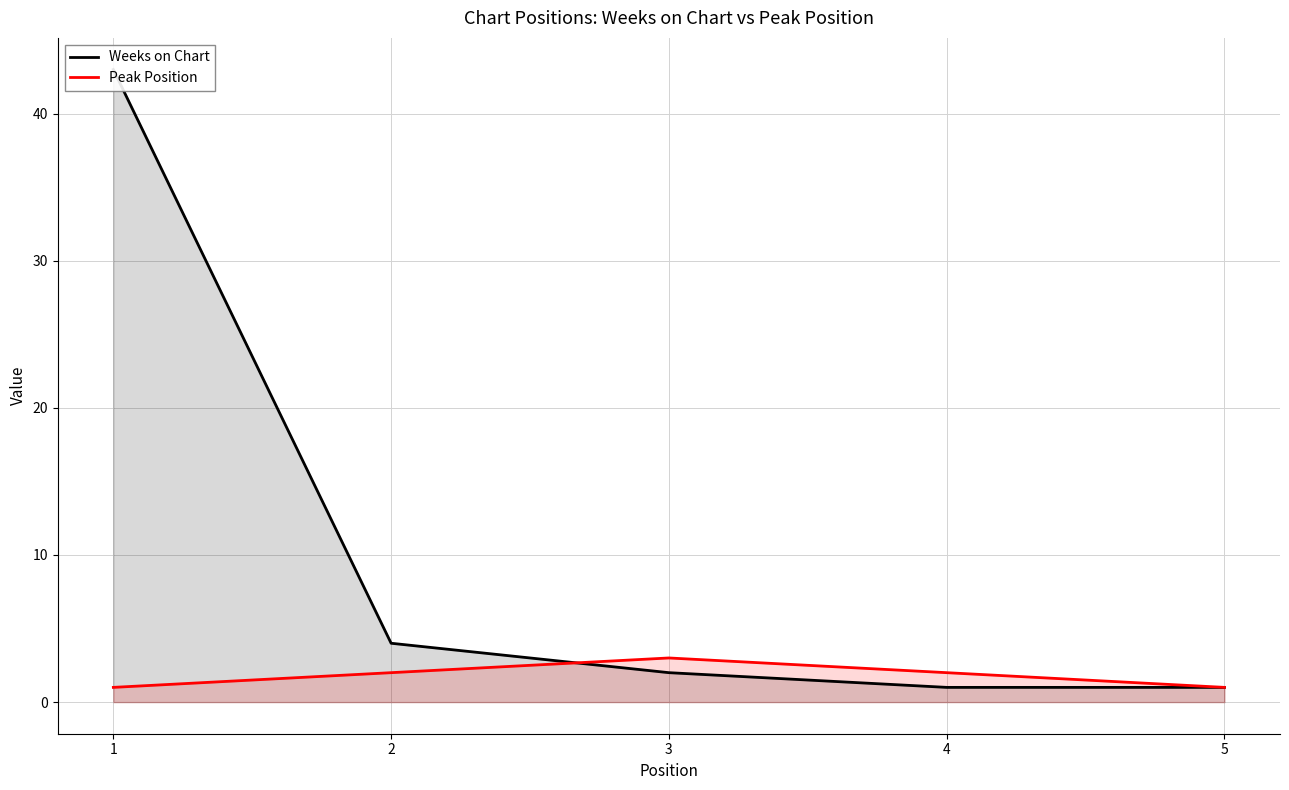

Between 1 and 3, which is larger?

1